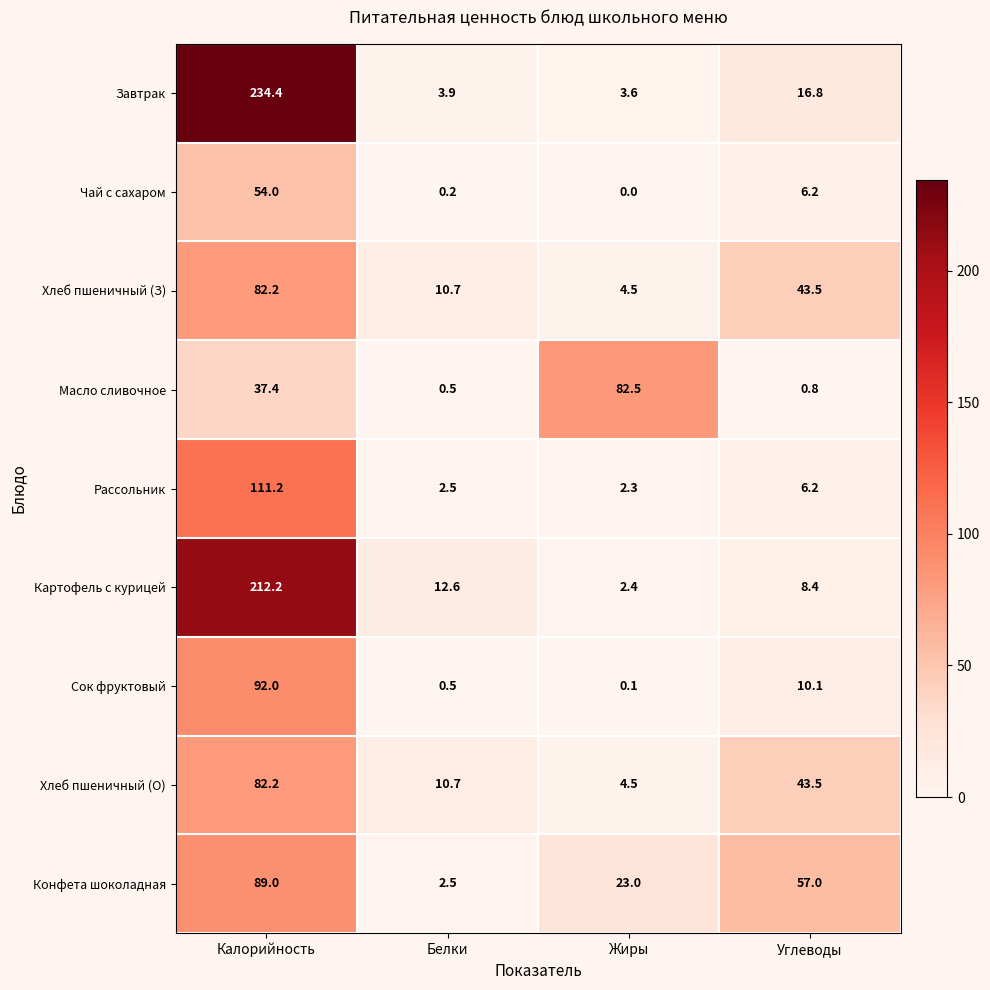

Which series has the largest total across all categories?

Завтрак